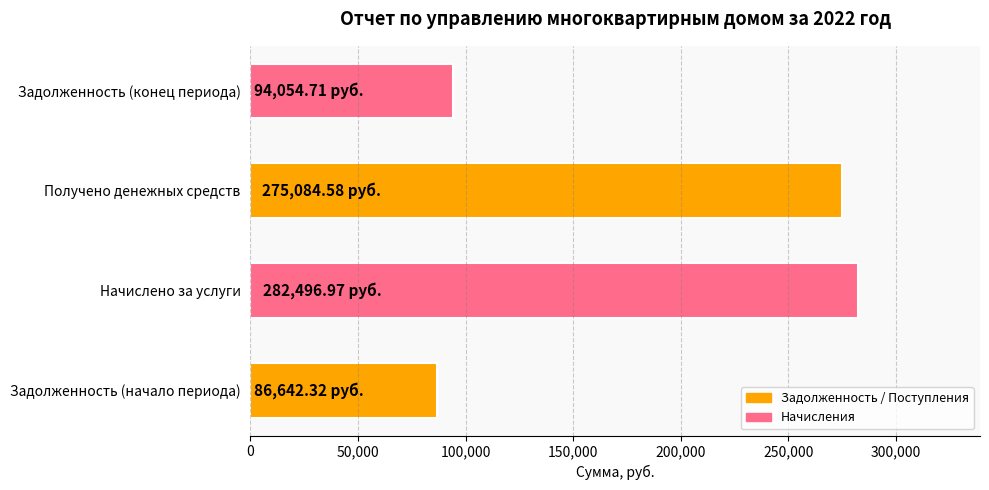

What is the sum of all values?

738278.6